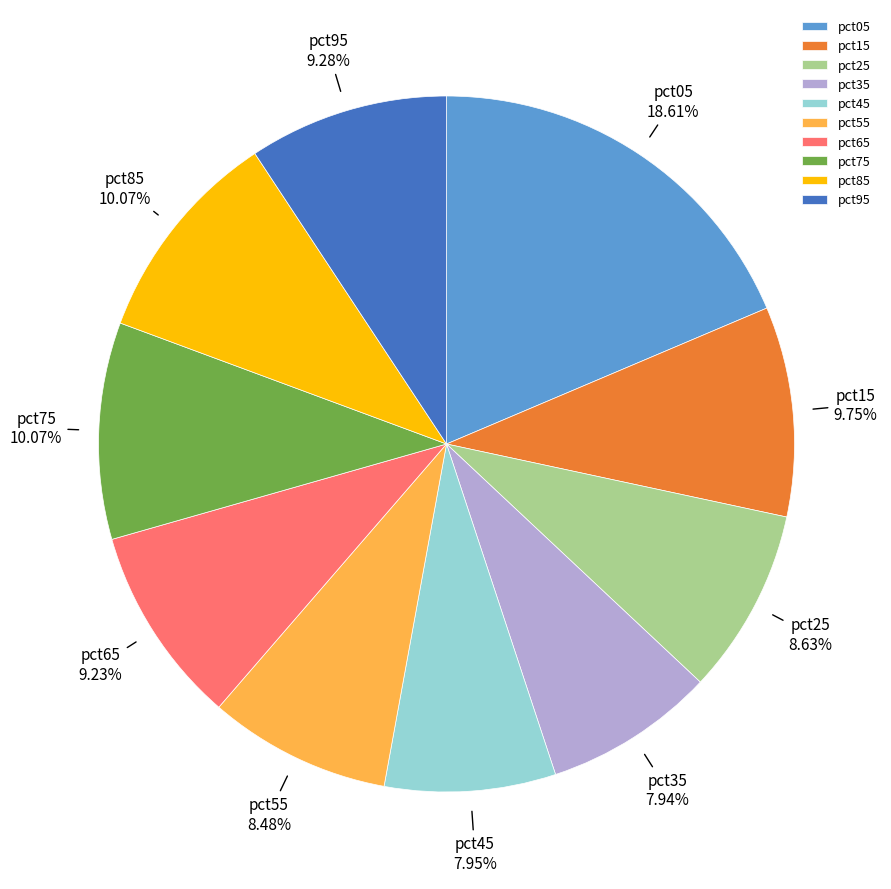

Combined, do pct85 and pct95 account for over 50%?

No